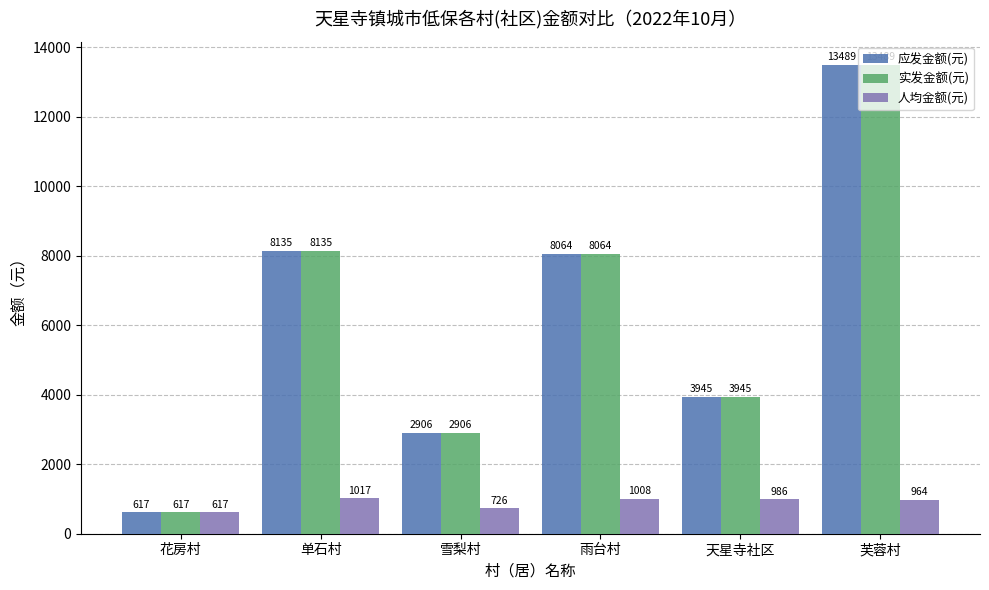

What position from the right is 单石村?

5